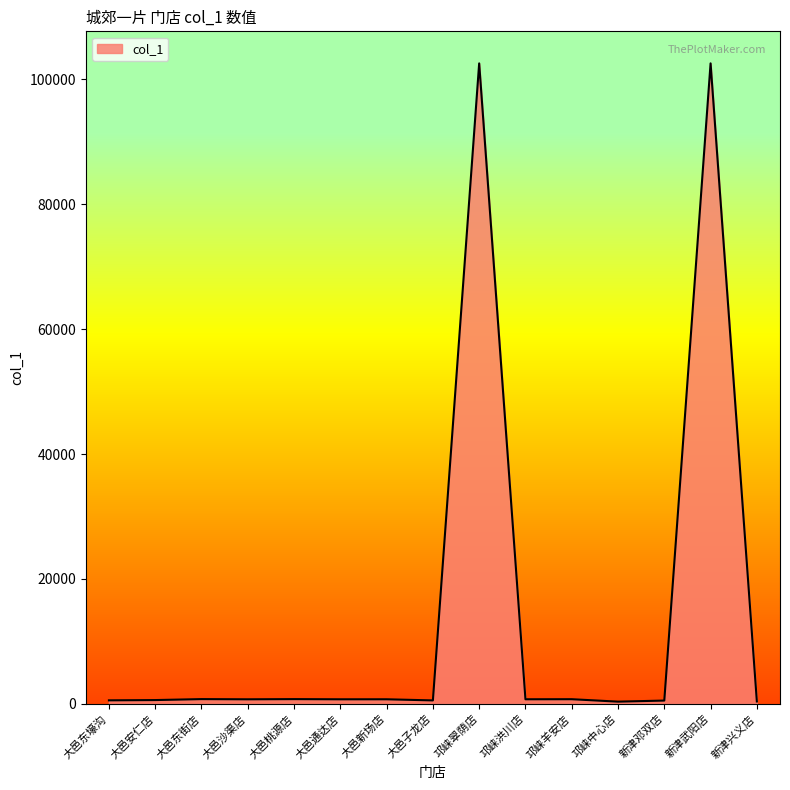

What is the difference between the second highest and minimum values?

102223